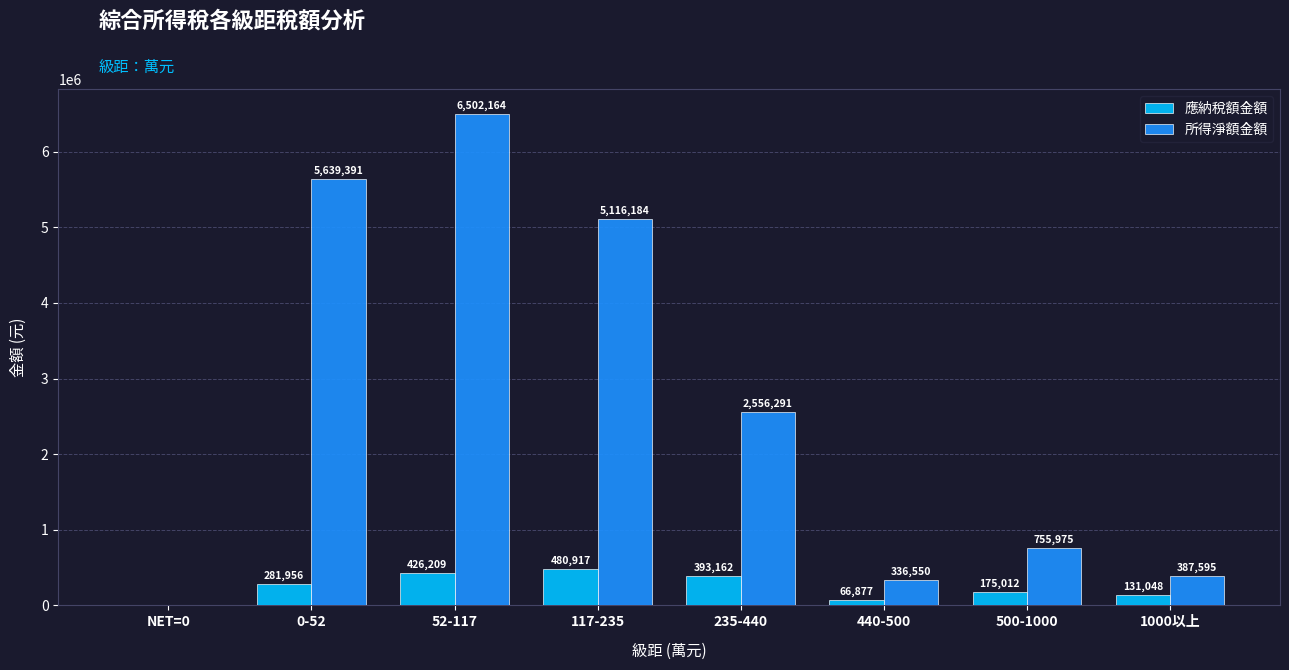

At which label does 所得淨額金額 first exceed 2556291?

0-52